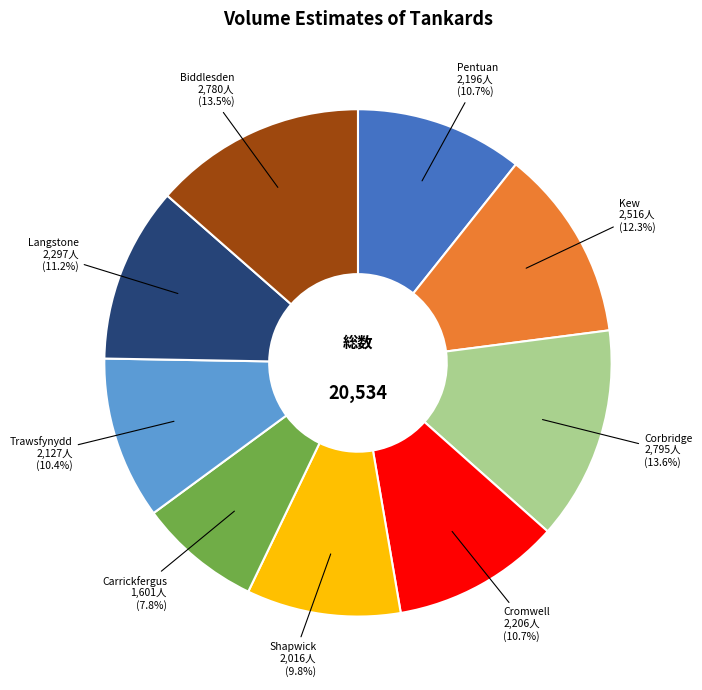

What portion of the pie excludes Biddlesden?

86.5%